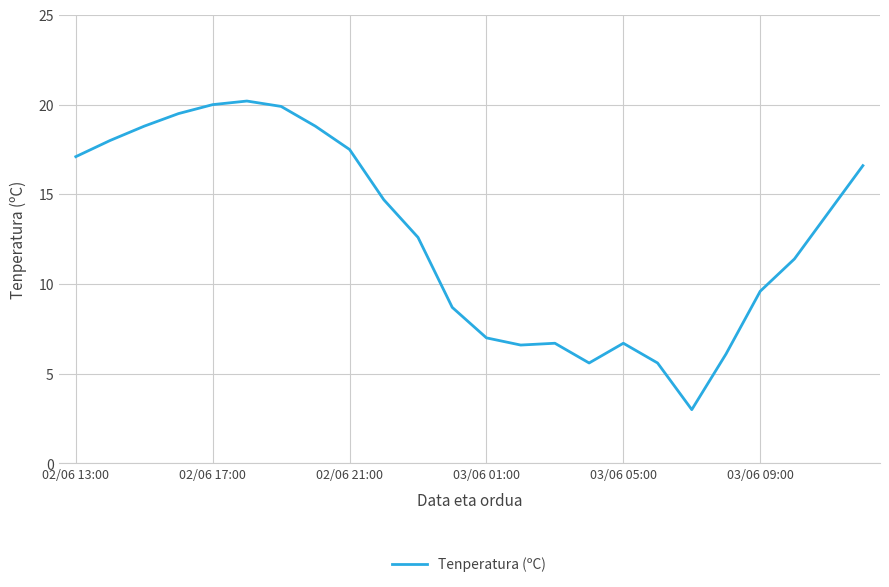

Reading left to right, what are all the values shown in this chart?

17.1	18.0	18.8	19.5	20.0	20.2	19.9	18.8	17.5	14.7	12.6	8.7	7.0	6.6	6.7	5.6	6.7	5.6	3.0	6.1	9.6	11.4	14.0	16.6